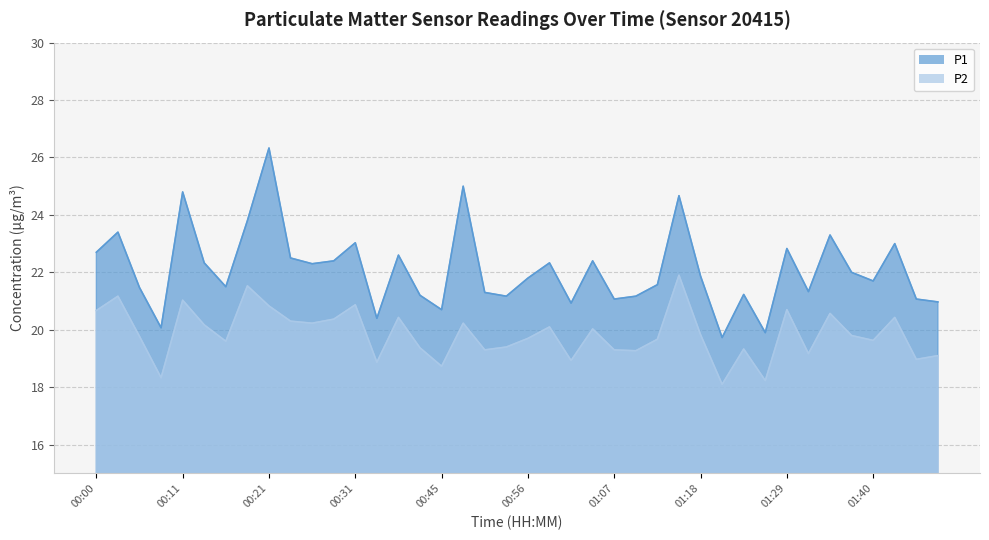

At which label is P1 closest to 23?

01:42